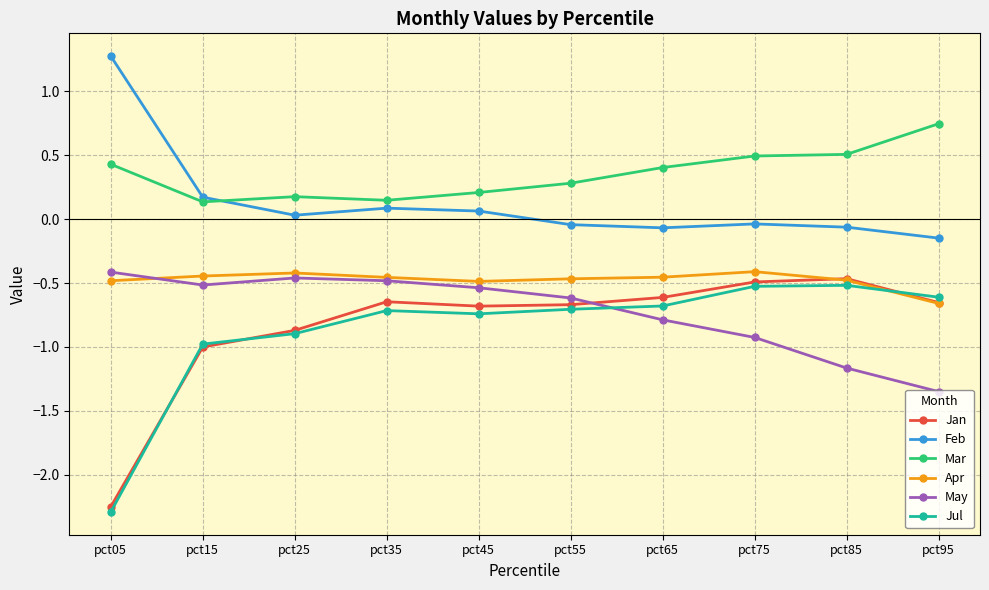

Where does the Feb series first go above 0?

pct05